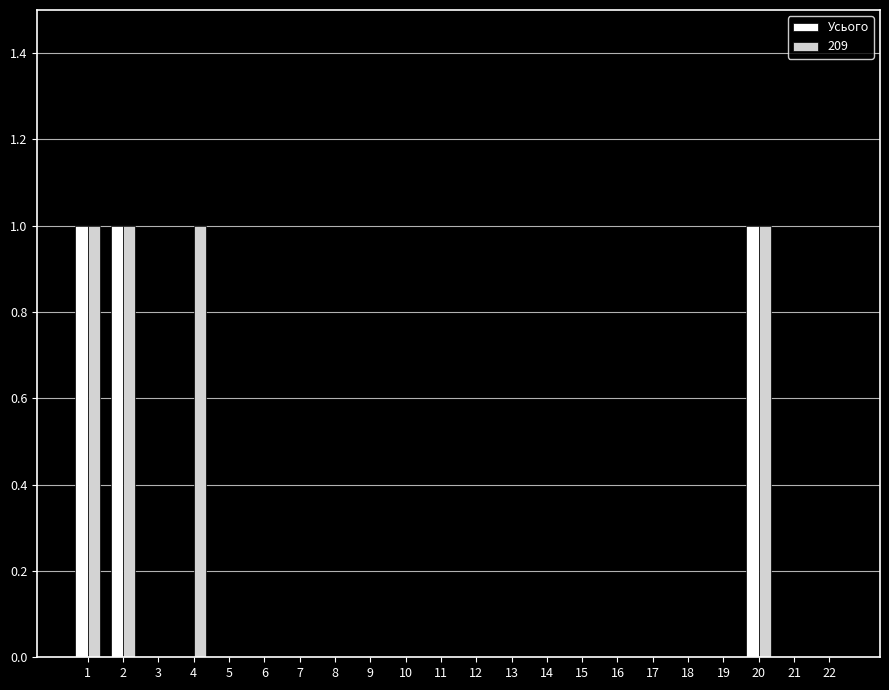

What is the sum of all 209 values?

4